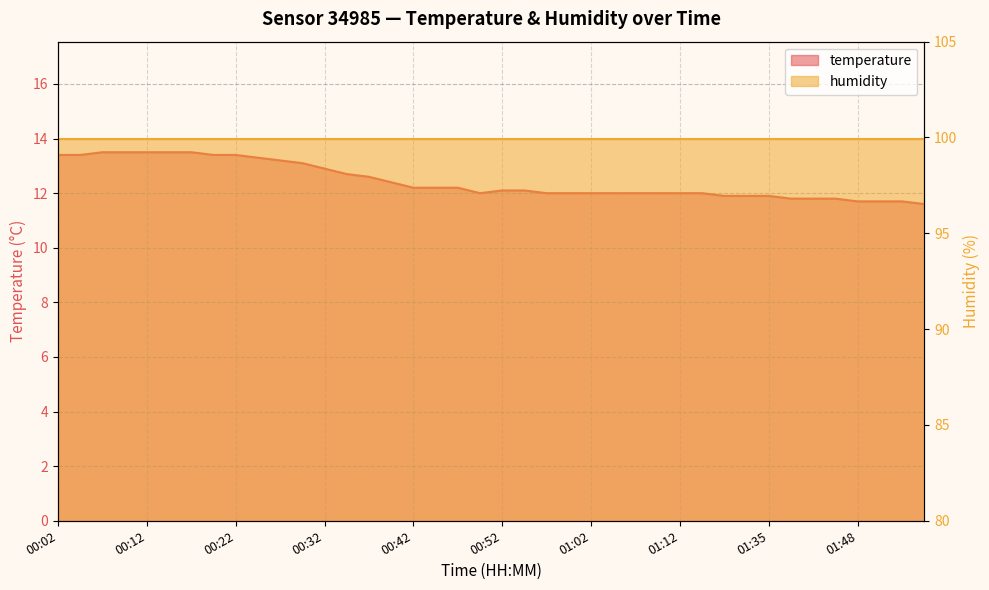

Reading left to right, list all the values displayed in this chart.

00:02=13.4	00:04=13.4	00:07=13.5	00:09=13.5	00:12=13.5	00:14=13.5	00:17=13.5	00:19=13.4	00:22=13.4	00:24=13.3	00:27=13.2	00:29=13.1	00:32=12.9	00:34=12.7	00:37=12.6	00:39=12.4	00:42=12.2	00:44=12.2	00:47=12.2	00:49=12.0	00:52=12.1	00:54=12.1	00:56=12.0	00:59=12.0	01:02=12.0	01:04=12.0	01:06=12.0	01:09=12.0	01:12=12.0	01:14=12.0	01:30=11.9	01:32=11.9	01:35=11.9	01:38=11.8	01:40=11.8	01:43=11.8	01:48=11.7	01:51=11.7	01:53=11.7	01:56=11.6